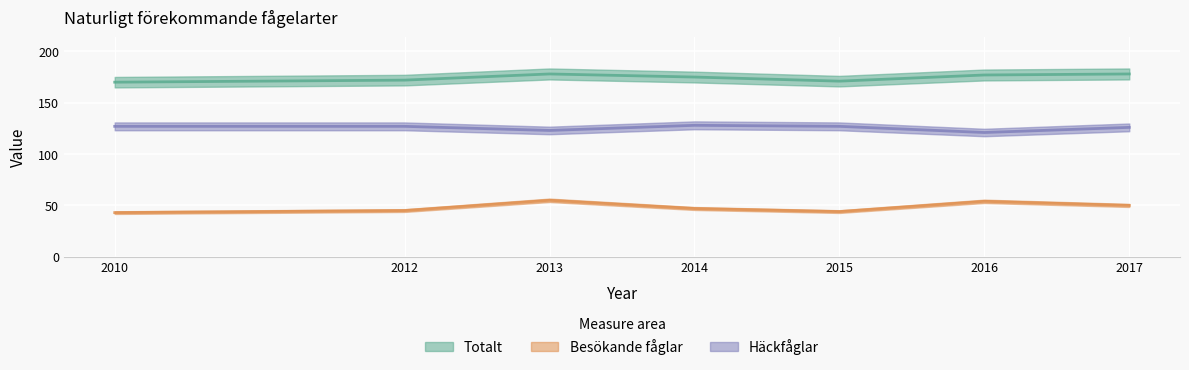

Is the value of Besökande fåglar at 2013 greater than the value of Totalt at 2015?

No